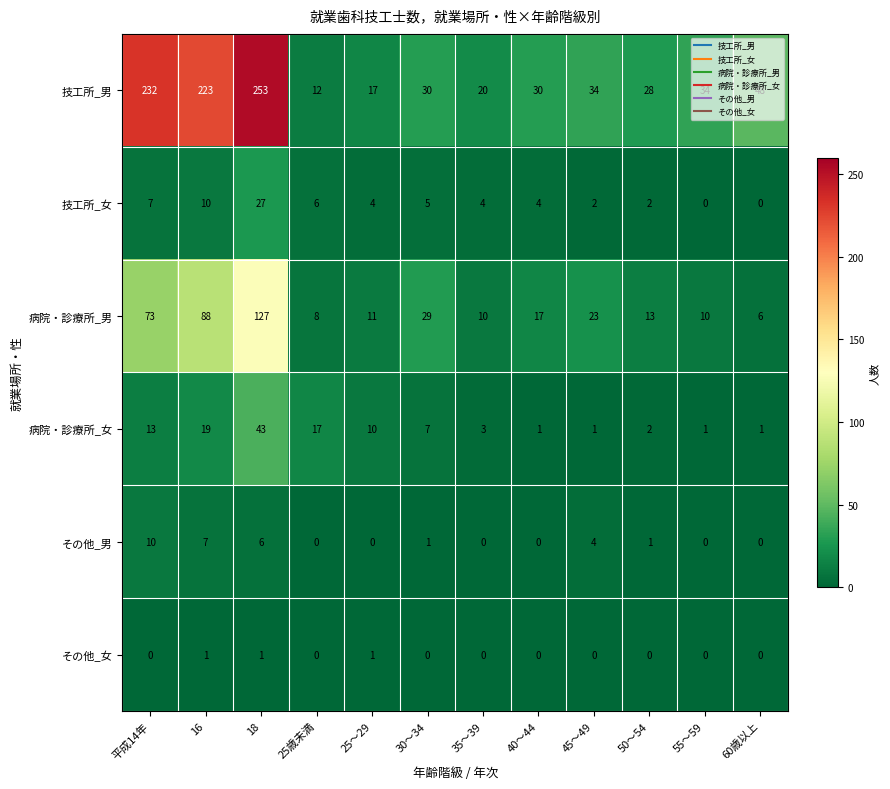

Is it true that その他_男 equals 12 at 16?

False